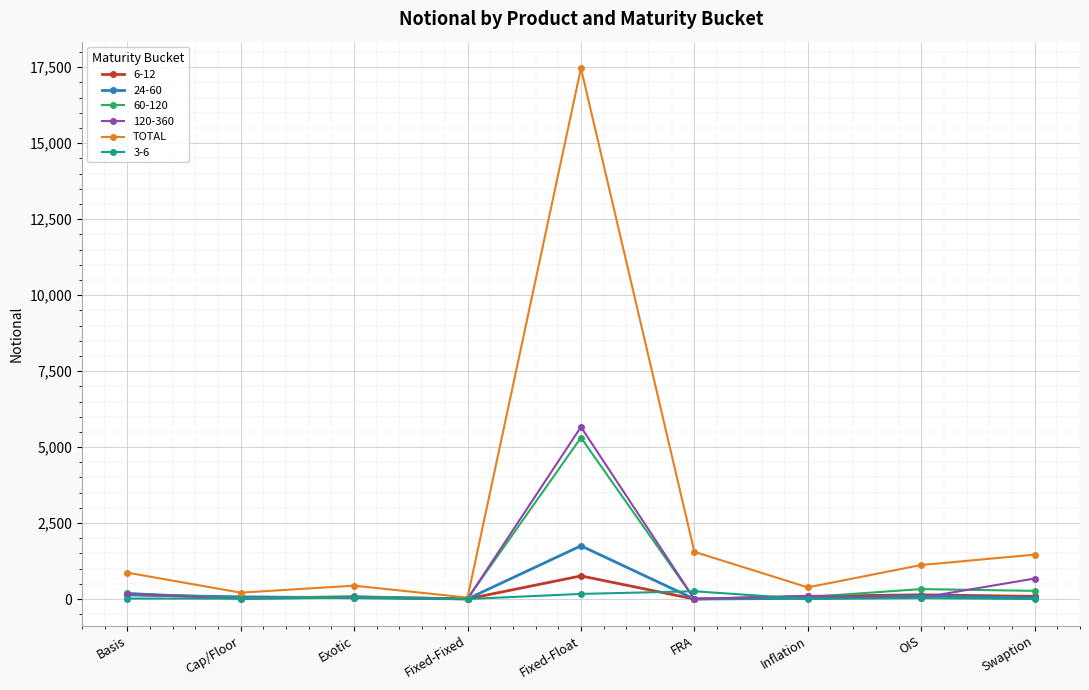

Which series has the largest range (max minus min)?

TOTAL